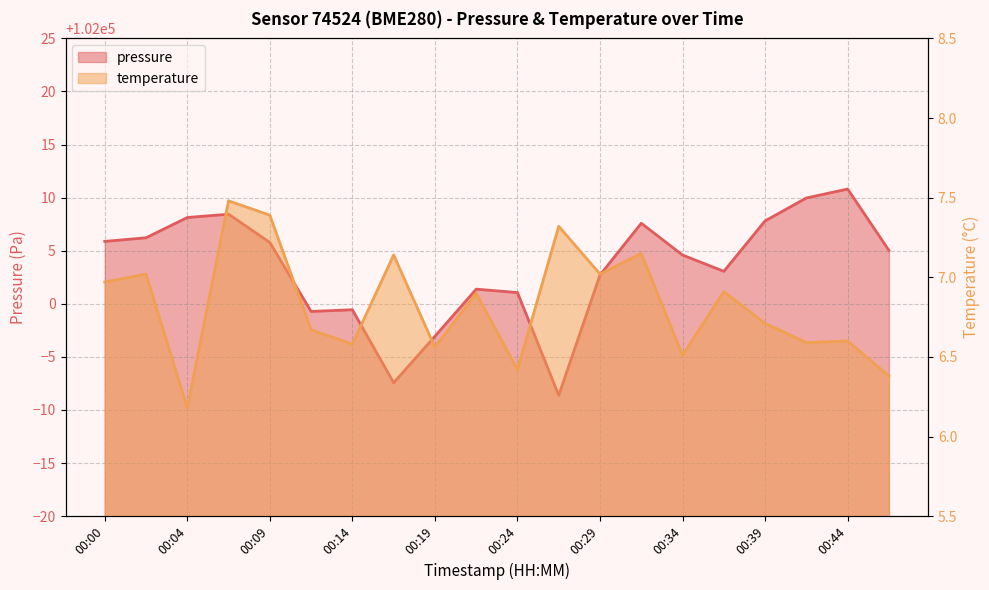

In pressure, how many points are lower than both neighbors (excluding endpoints)?

4